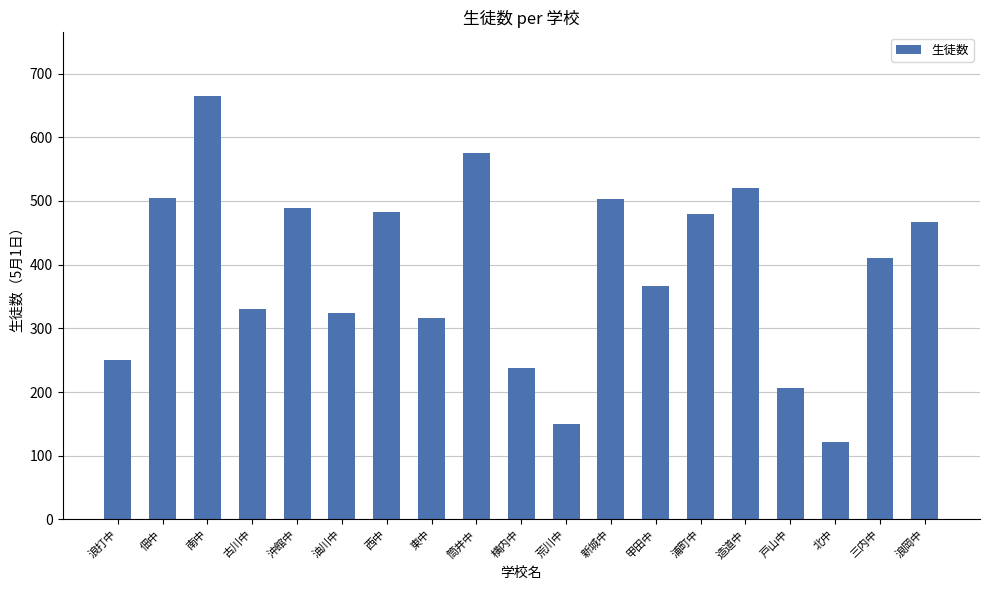

What is the difference between the second highest and minimum values?

455